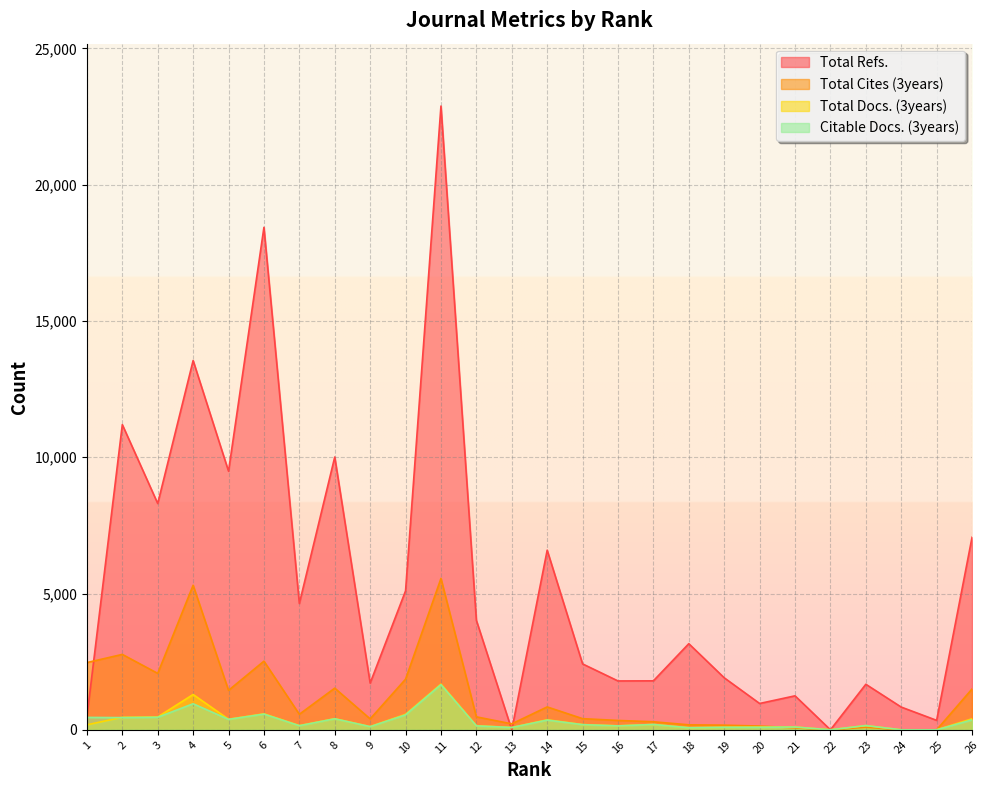

Which has a higher value, 8 or 21?

8